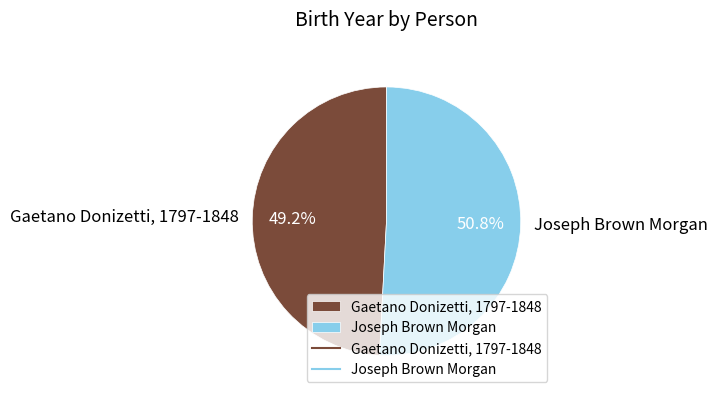

How many segments does this pie chart have?

2